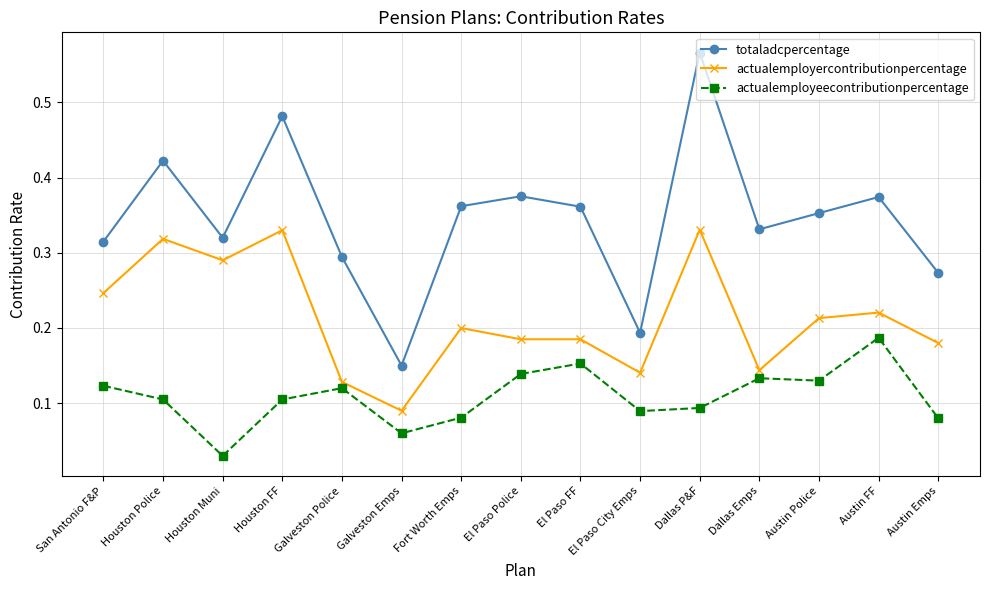

List the series in order of their overall mean, lowest first.

actualemployeecontributionpercentage, actualemployercontributionpercentage, totaladcpercentage